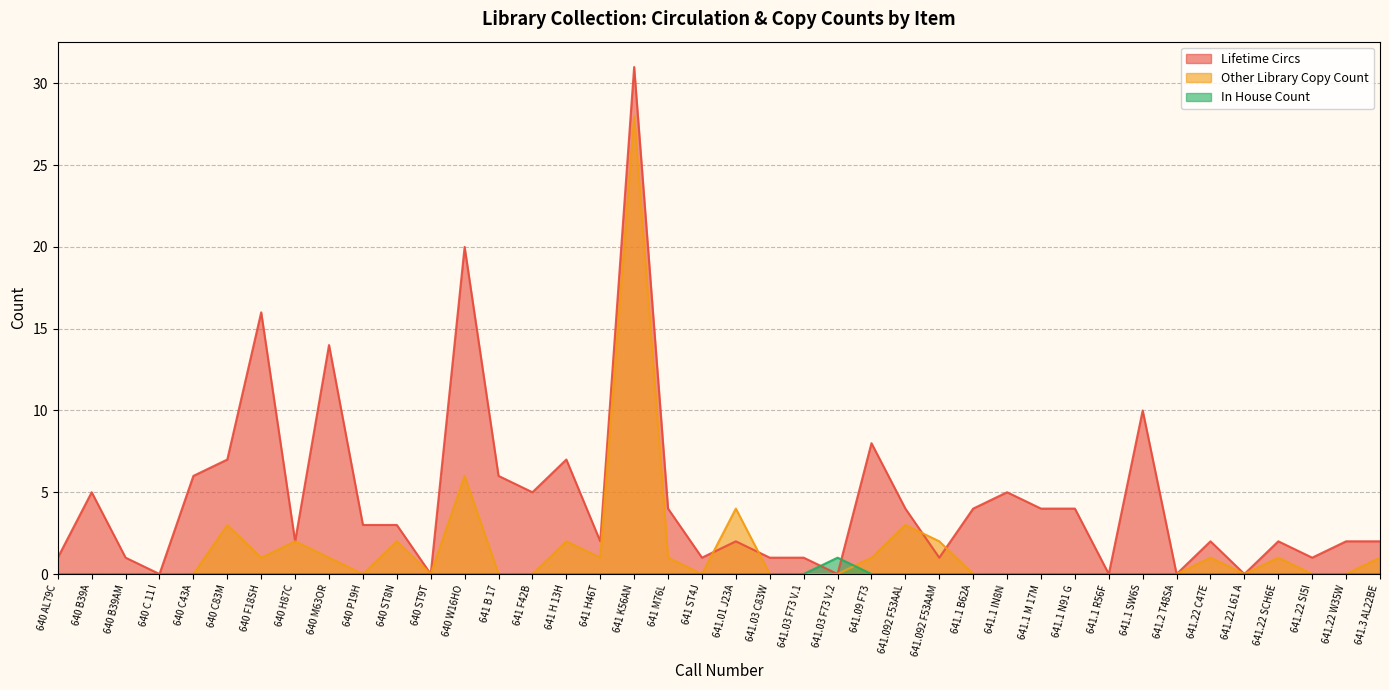

Reading right to left, transcribe all the data shown in this chart.

Lifetime Circs: 641.3 AL22BE=2	641.22 W35W=2	641.22 SI5I=1	641.22 SCH6E=2	641.22 L61 A=0	641.22 C47E=2	641.2 T48SA=0	641.1 SW6S=10	641.1 R56F=0	641.1 N91 G=4	641.1 M 17M=4	641.1 IN8N=5	641.1 B62A=4	641.092 F53AAM=1	641.092 F53AAL=4	641.09 F73=8	641.03 F73 V.2=0	641.03 F73 V.1=1	641.03 C83W=1	641.01 J23A=2	641 ST4J=1	641 M76L=4	641 K56AN=31	641 H46T=2	641 H 13H=7	641 F42B=5	641 B 17=6	640 W16HO=20	640 ST9T=0	640 ST8N=3	640 P19H=3	640 M63OR=14	640 H87C=2	640 F18SH=16	640 C83M=7	640 C43A=6	640 C 11 I=0	640 B39AM=1	640 B39A=5	640 AL79C=1
Other Library Copy Count: 641.3 AL22BE=1	641.22 W35W=0	641.22 SI5I=0	641.22 SCH6E=1	641.22 L61 A=0	641.22 C47E=1	641.2 T48SA=0	641.1 SW6S=0	641.1 R56F=0	641.1 N91 G=0	641.1 M 17M=0	641.1 IN8N=0	641.1 B62A=0	641.092 F53AAM=2	641.092 F53AAL=3	641.09 F73=1	641.03 F73 V.2=0	641.03 F73 V.1=0	641.03 C83W=0	641.01 J23A=4	641 ST4J=0	641 M76L=1	641 K56AN=28	641 H46T=1	641 H 13H=2	641 F42B=0	641 B 17=0	640 W16HO=6	640 ST9T=0	640 ST8N=2	640 P19H=0	640 M63OR=1	640 H87C=2	640 F18SH=1	640 C83M=3	640 C43A=0	640 C 11 I=0	640 B39AM=0	640 B39A=0	640 AL79C=0
In House Count: 641.3 AL22BE=0	641.22 W35W=0	641.22 SI5I=0	641.22 SCH6E=0	641.22 L61 A=0	641.22 C47E=0	641.2 T48SA=0	641.1 SW6S=0	641.1 R56F=0	641.1 N91 G=0	641.1 M 17M=0	641.1 IN8N=0	641.1 B62A=0	641.092 F53AAM=0	641.092 F53AAL=0	641.09 F73=0	641.03 F73 V.2=1	641.03 F73 V.1=0	641.03 C83W=0	641.01 J23A=0	641 ST4J=0	641 M76L=0	641 K56AN=0	641 H46T=0	641 H 13H=0	641 F42B=0	641 B 17=0	640 W16HO=0	640 ST9T=0	640 ST8N=0	640 P19H=0	640 M63OR=0	640 H87C=0	640 F18SH=0	640 C83M=0	640 C43A=0	640 C 11 I=0	640 B39AM=0	640 B39A=0	640 AL79C=0